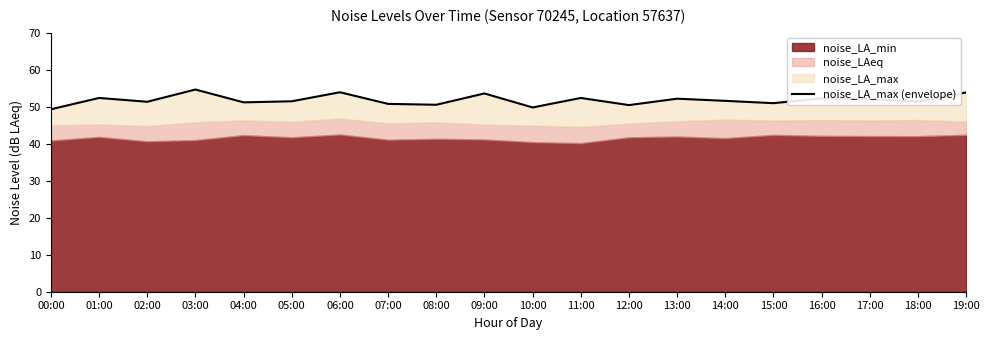

Rank the categories by value from lowest to highest.

00:00, 10:00, 12:00, 08:00, 07:00, 15:00, 04:00, 02:00, 18:00, 05:00, 14:00, 17:00, 13:00, 16:00, 01:00, 11:00, 09:00, 19:00, 06:00, 03:00